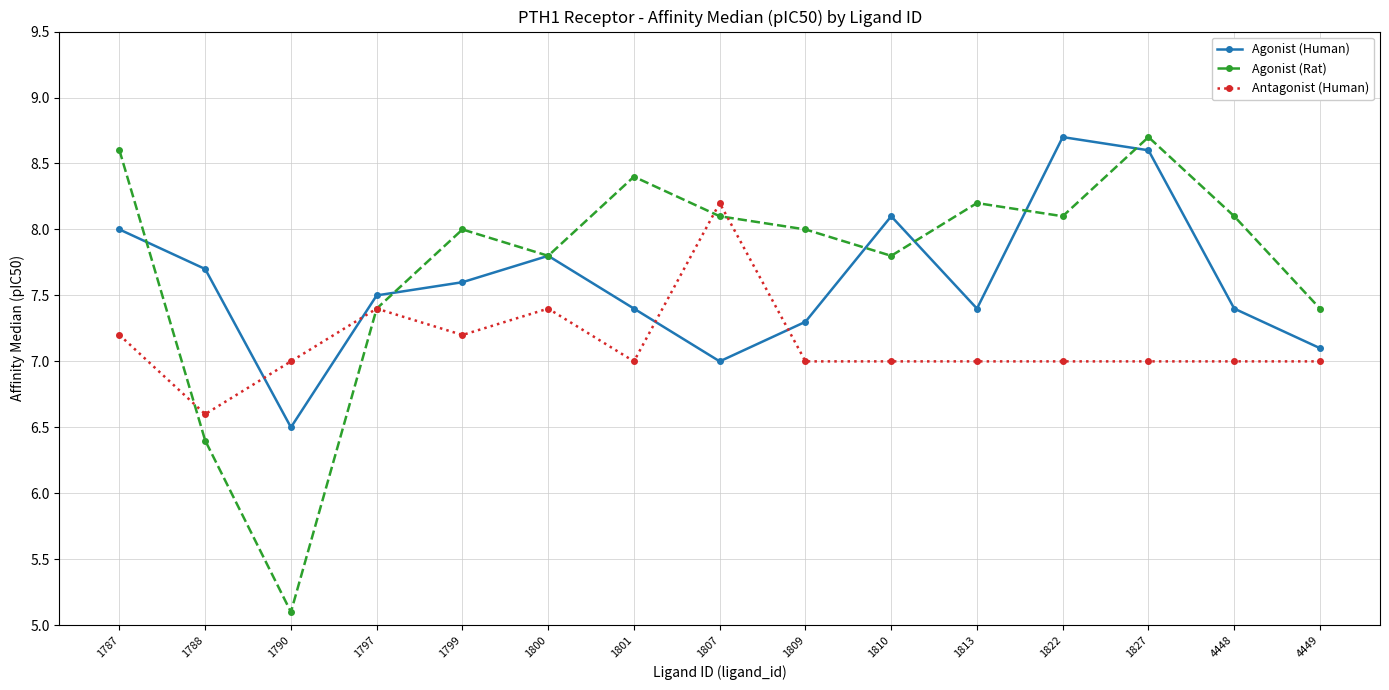

Read the Agonist (Rat) value at 1800.

7.8